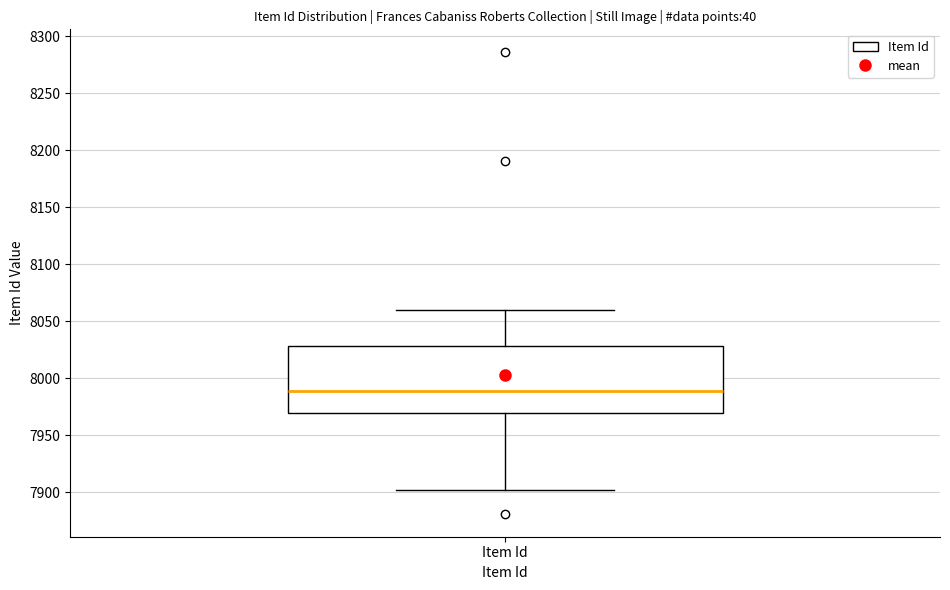

Transcribe this box plot: give where the median line is, the range the box spans, and where the two whiskers end, as read against the y-axis. The values are not printed on the chart, so give them approximately, as read against the axis.

median 7990, box 7970 to 8030, whiskers 7900 to 8060